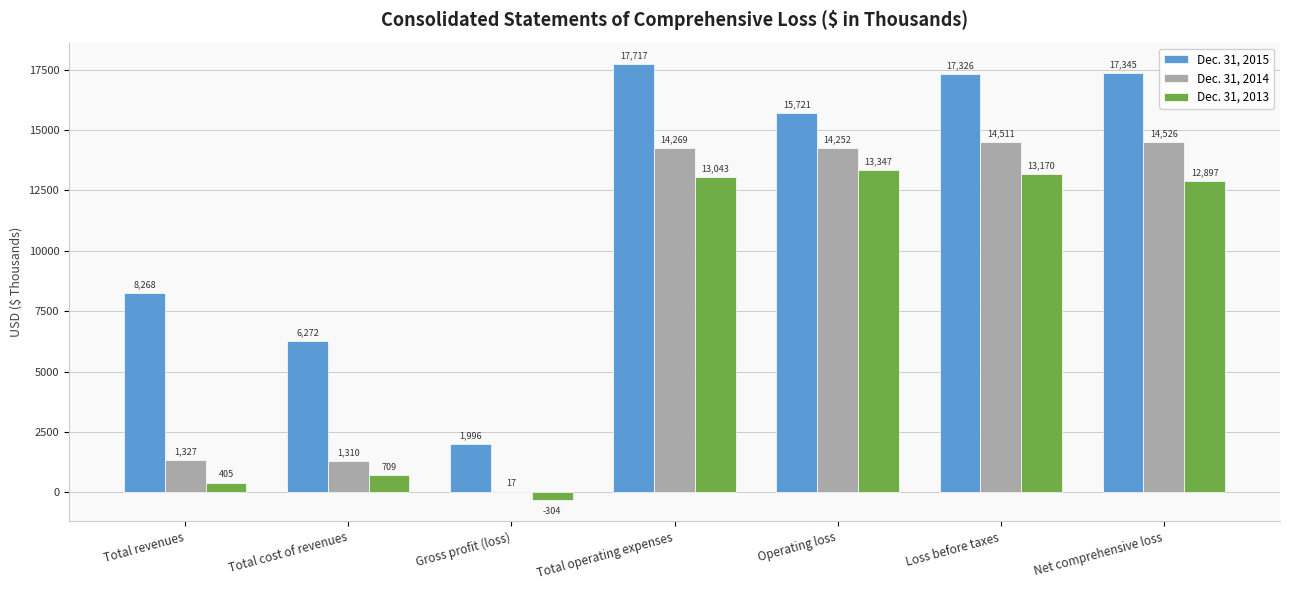

What is the total value across all series at Operating loss?

43320